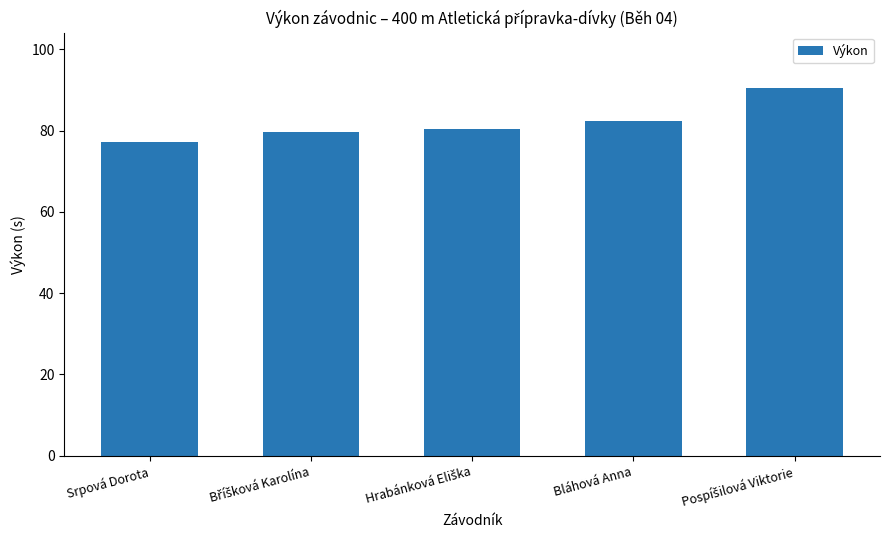

Reading left to right, what are all the values shown in this chart?

77.1	79.6	80.3	82.4	90.5